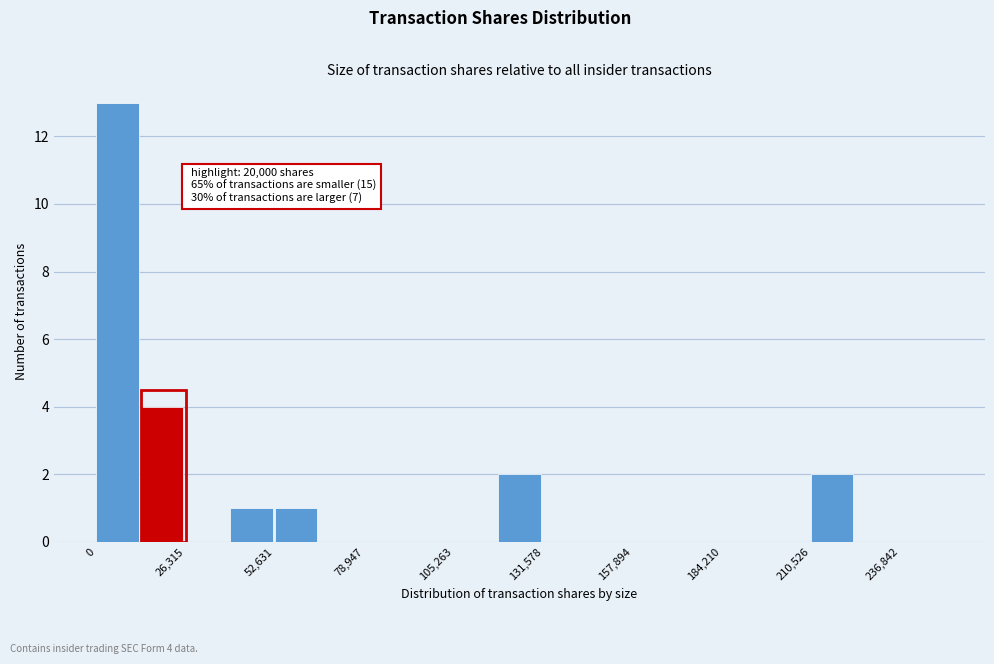

Read against the x-axis, roughly where is the centre of the tallest bar?

5000